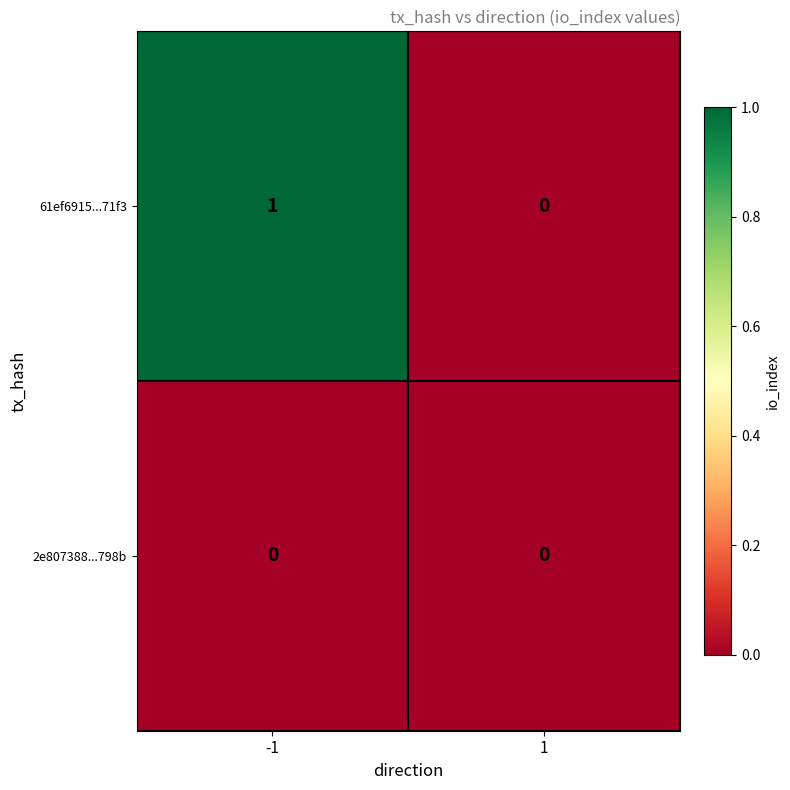

Which series has the widest spread of values?

61ef6915...71f3